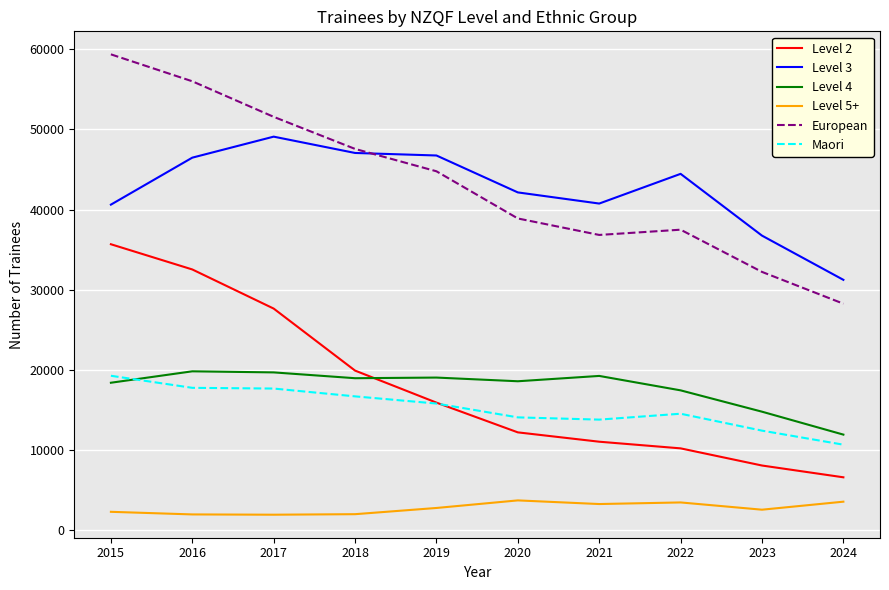

Is the value of Level 4 at 2020 greater than the value of Maori at 2021?

Yes